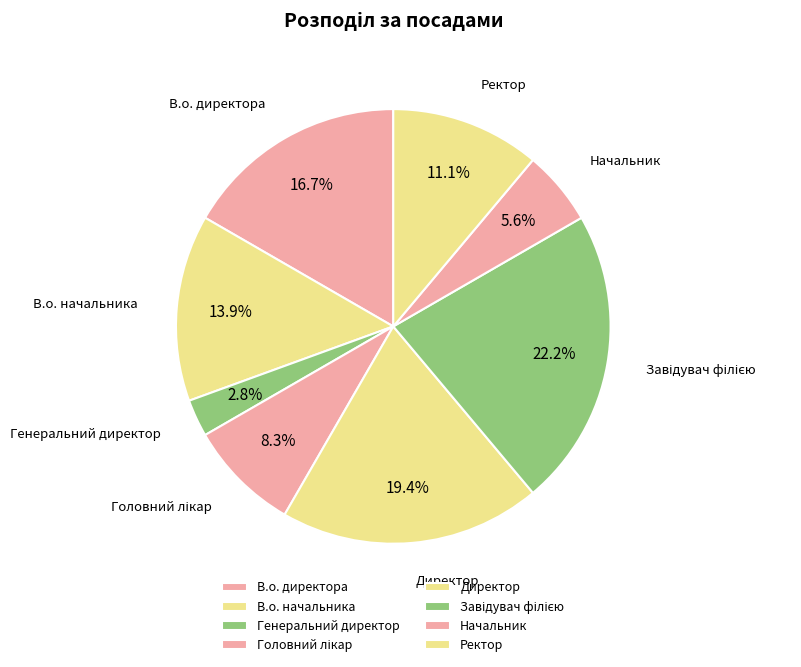

How many segments does this pie chart have?

8